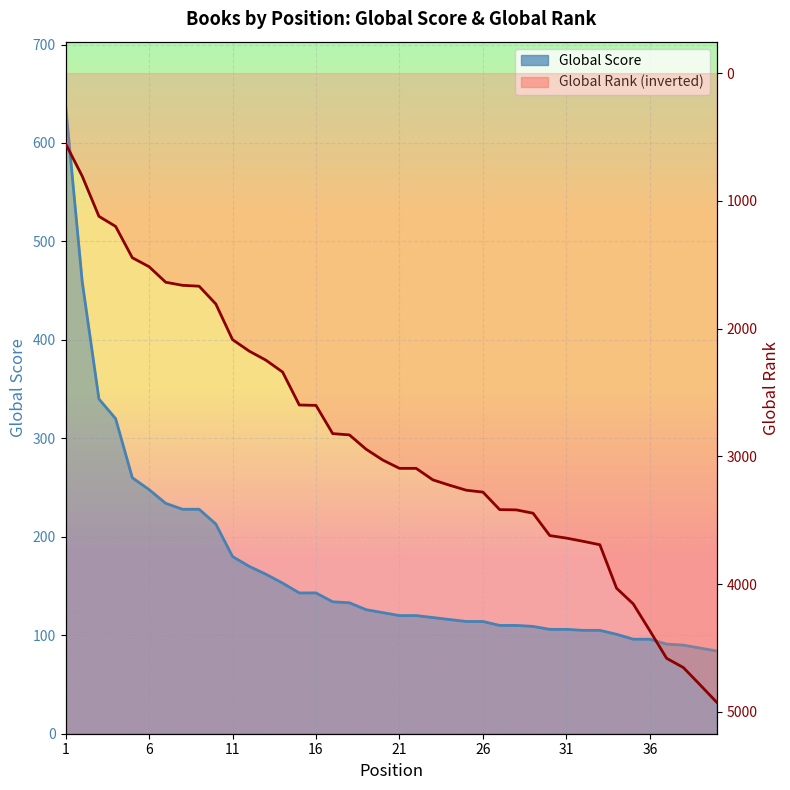

How many times do Global Rank and Global Score cross each other?

1